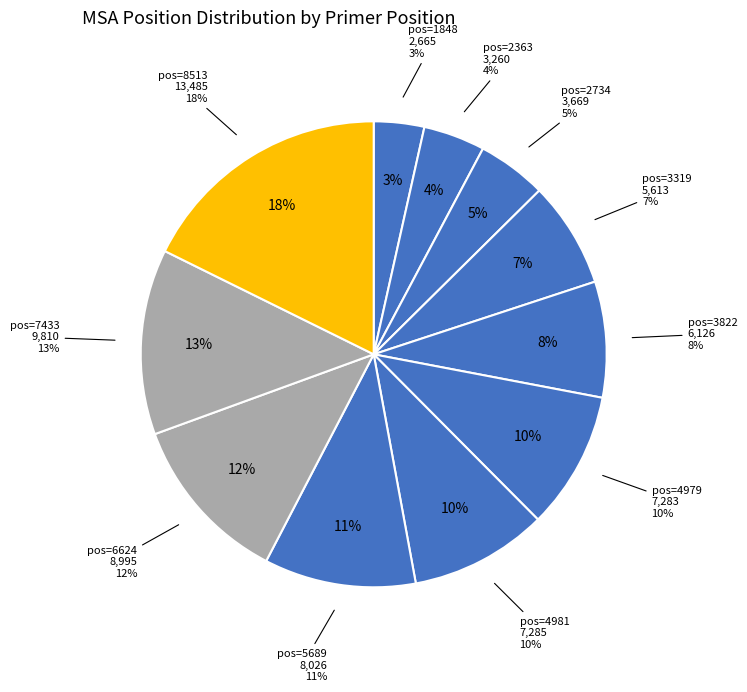

What is the change in value from 2363 to 2734?

+409